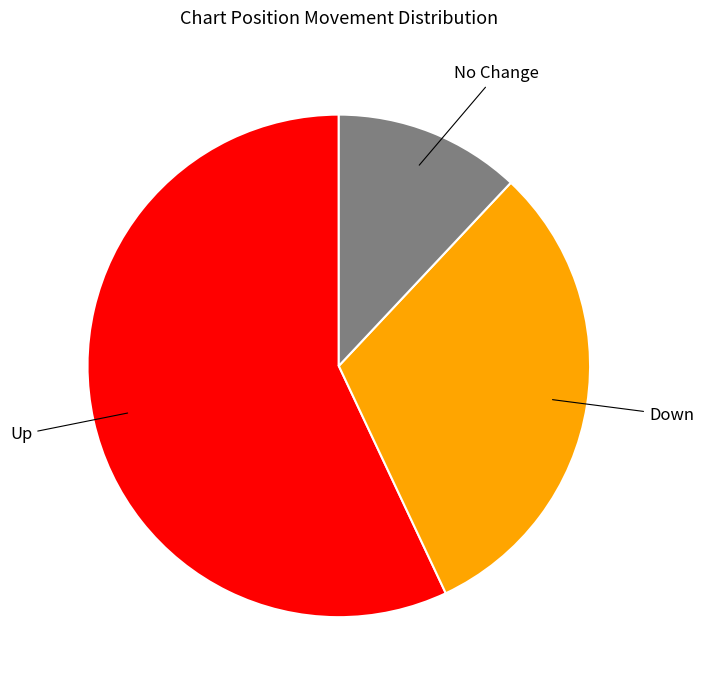

How many segments does this pie chart have?

3